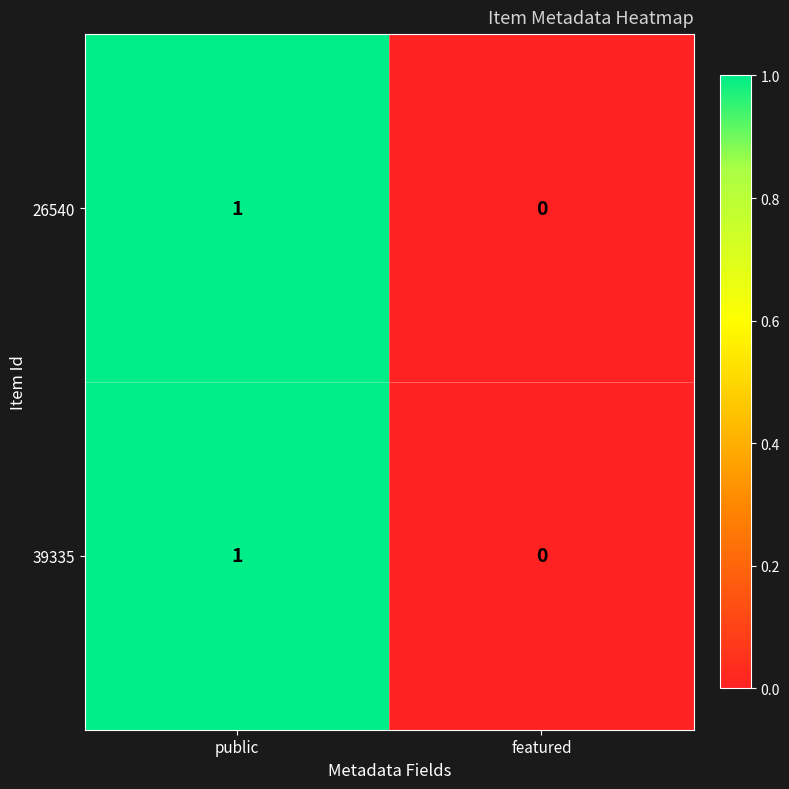

Reading right to left, list all the values displayed in this chart.

26540: featured=0	public=1
39335: featured=0	public=1